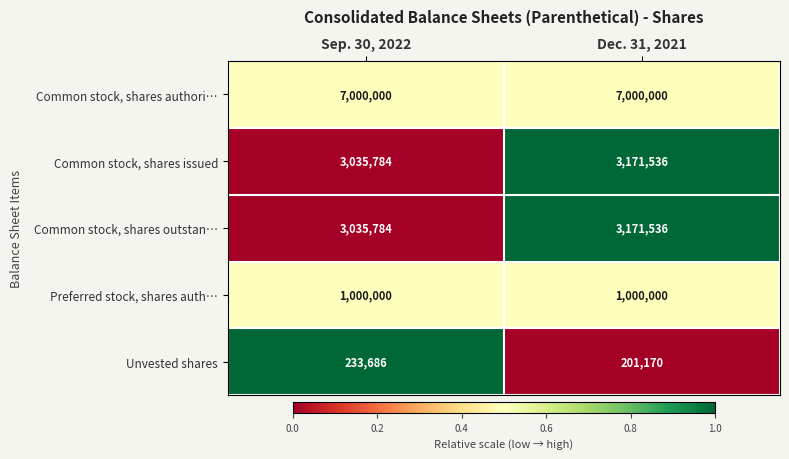

What is the maximum value shown in the chart?

7000000